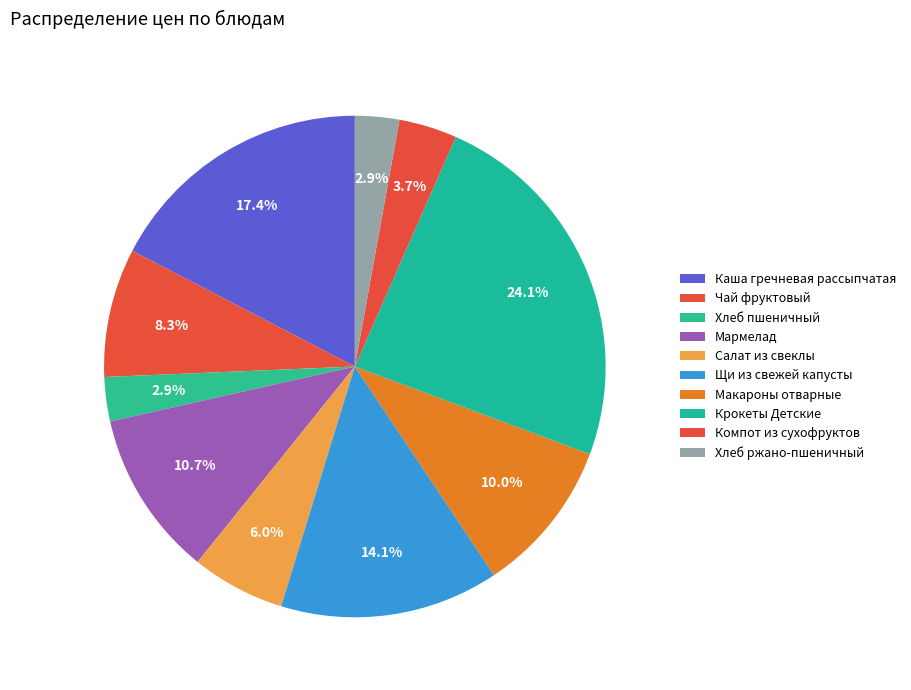

How many slices are in this pie chart?

10